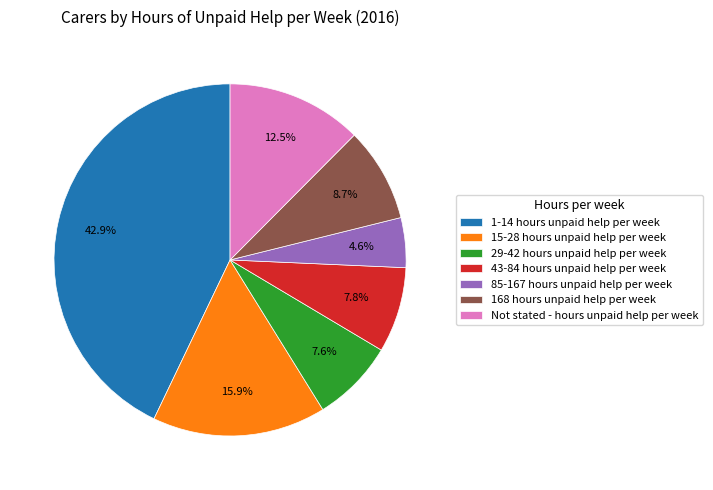

To the nearest percent, what is the difference between the largest and smallest slice percentages?

38%